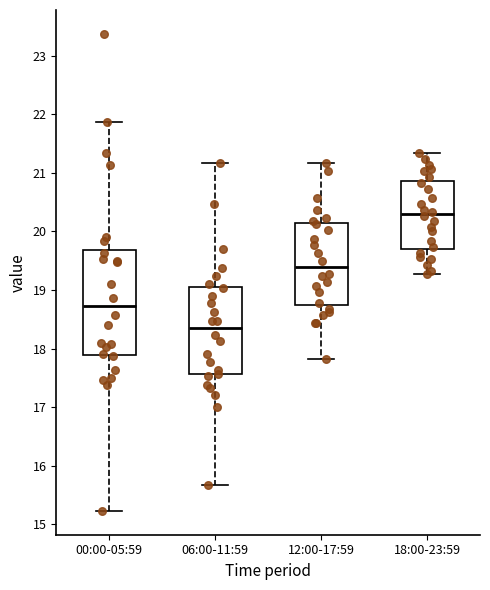

Which box's median line is the highest?

18:00-23:59